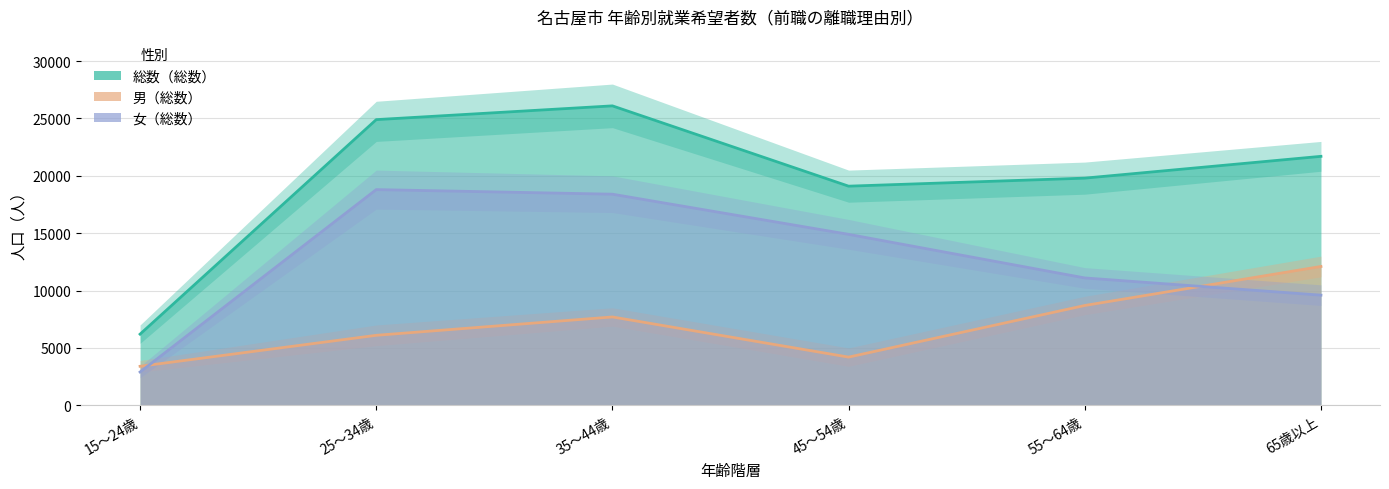

What is the difference between the highest and lowest values at 35～44歳?

18400